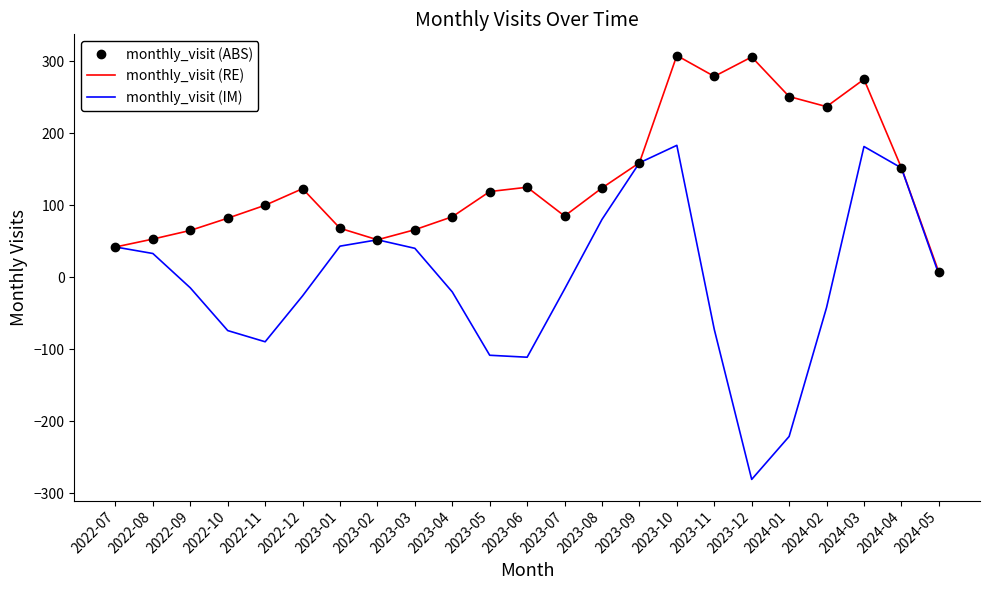

True or false: monthly_visit (RE) has more than 2 interior local peaks.

True